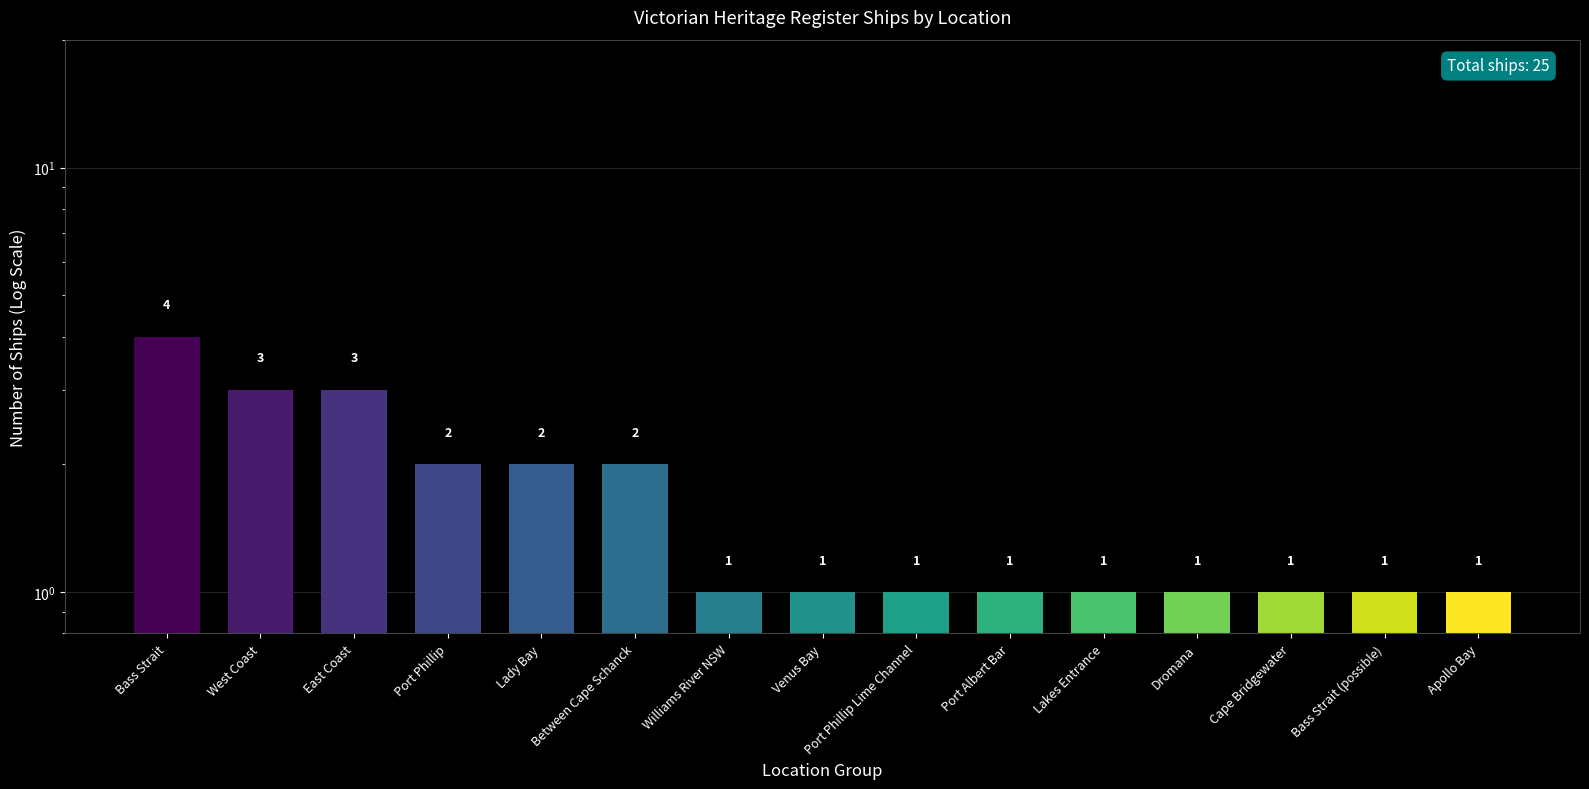

Does the chart contain any negative values?

No